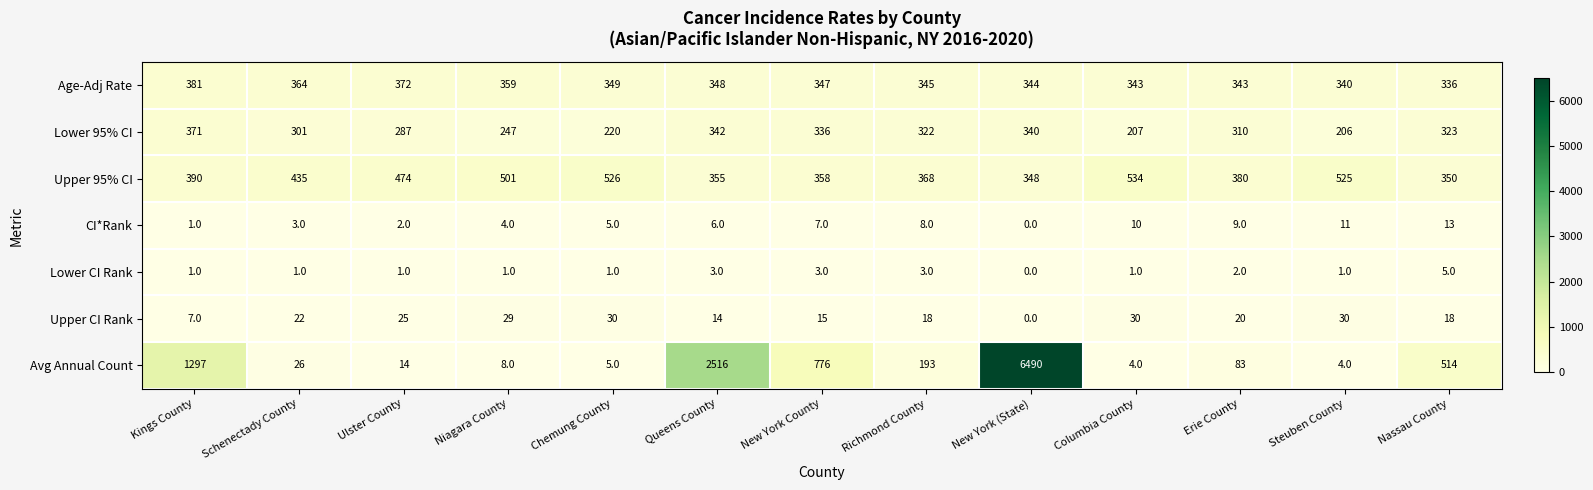

At Queens County, list the series in order from smallest to largest.

Lower CI Rank, CI*Rank, Upper CI Rank, Lower 95% CI, Age-Adj Rate, Upper 95% CI, Avg Annual Count